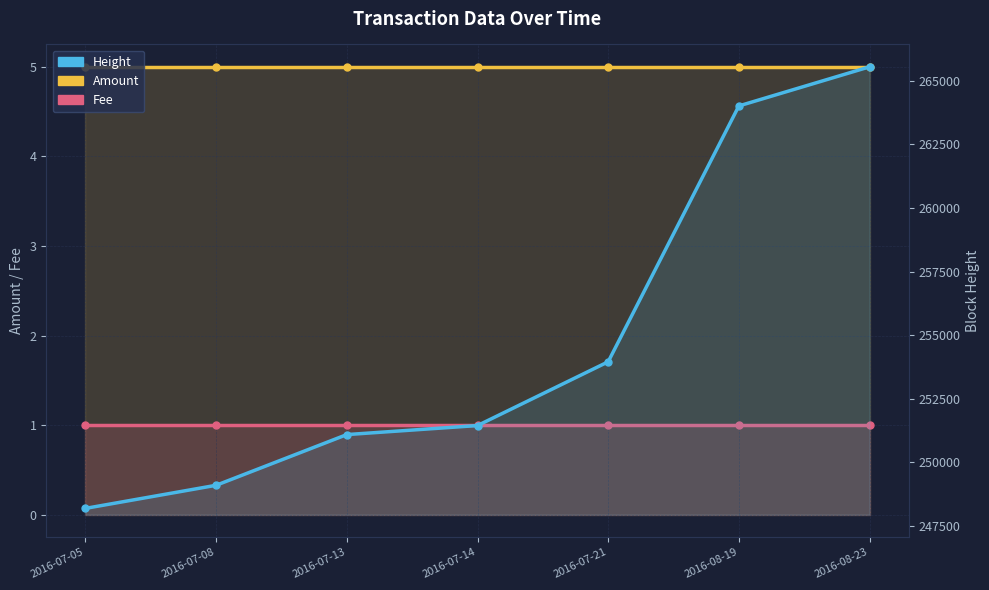

Is it true that Amount equals 5 at 2016-07-14?

True